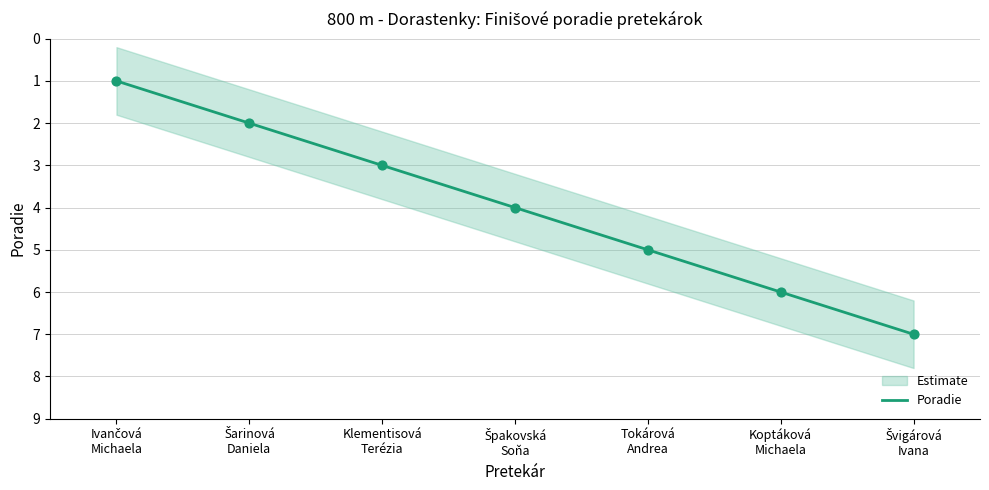

What is the change in value from Ivančová
Michaela to Šarinová
Daniela?

+1